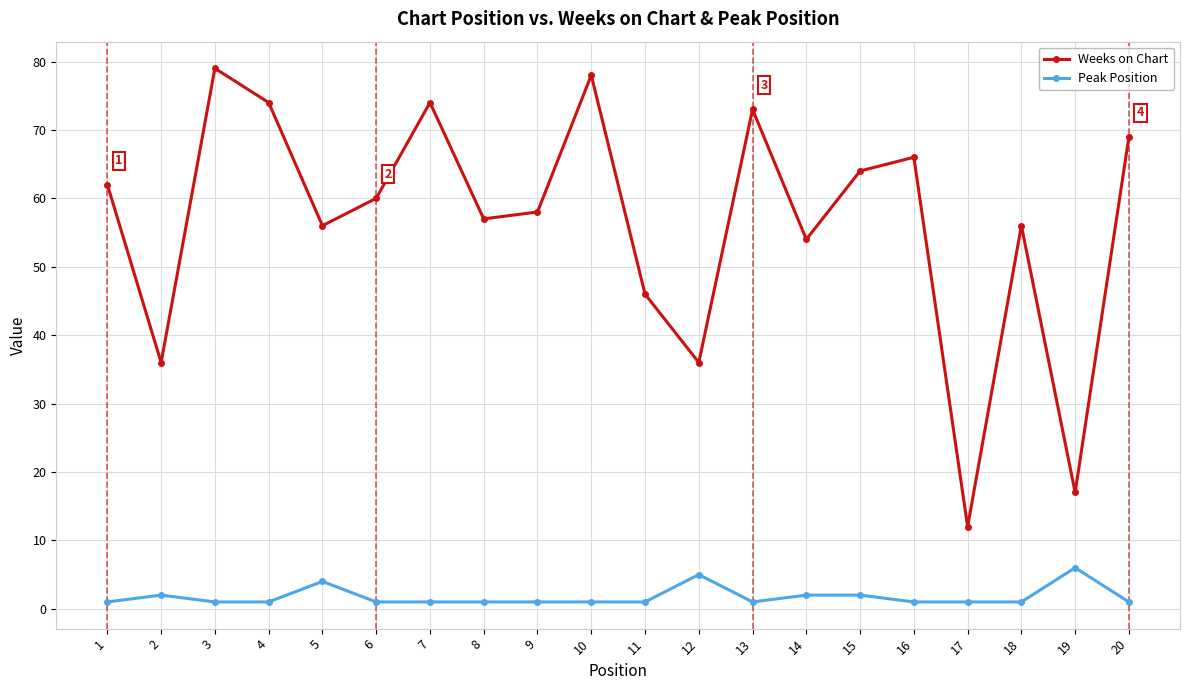

What is the value of the Weeks on Chart point at the 15th from the left?

64